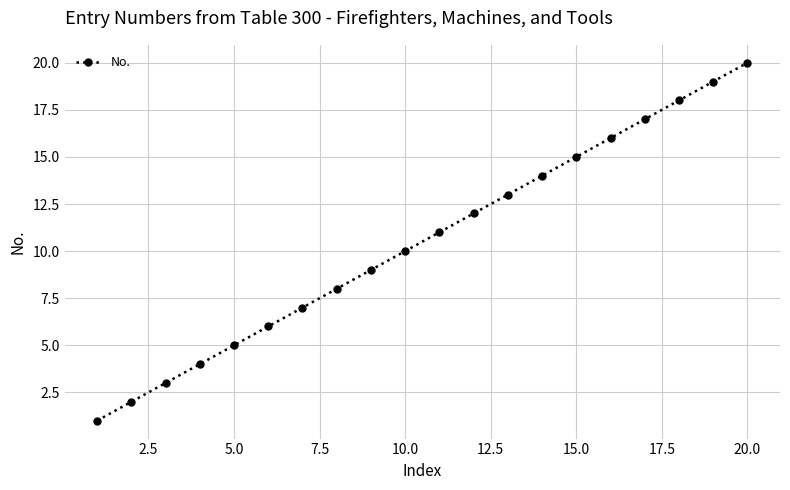

True or false: the data has more than 2 interior local peaks.

False